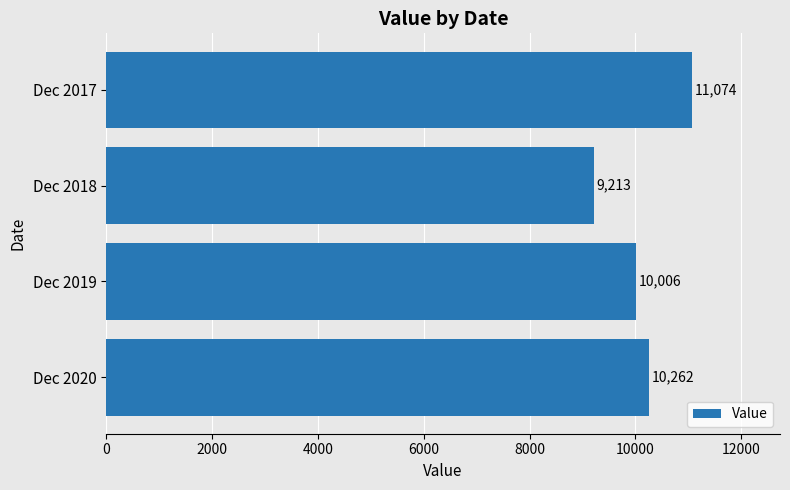

What is the change in value from Dec 2020 to Dec 2018?

-1049